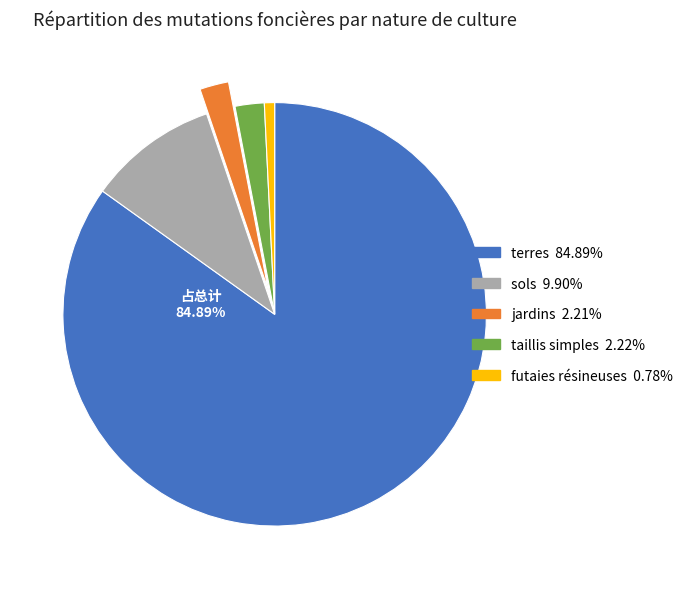

To the nearest percent, what is the difference between the largest and smallest slice percentages?

84%